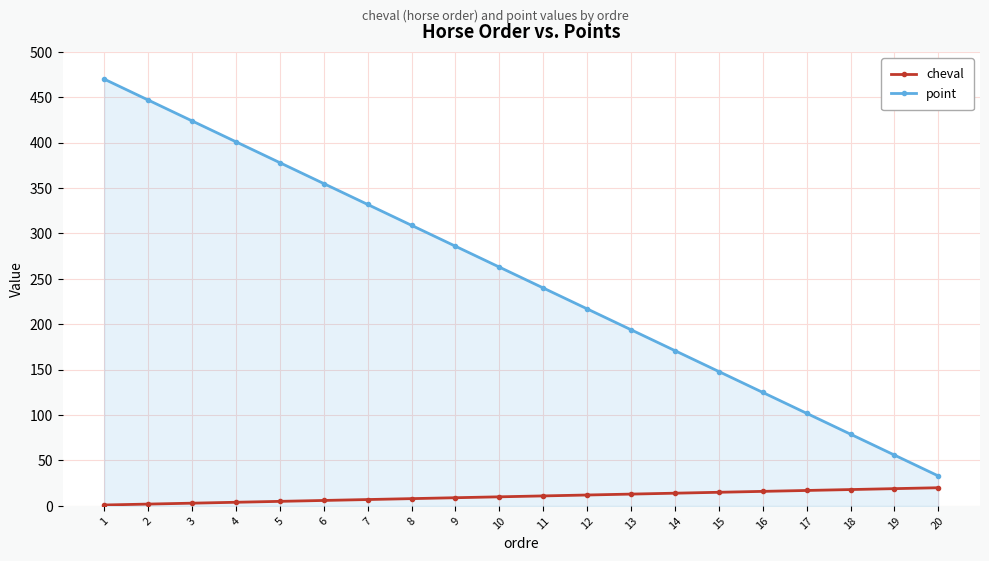

The value of point at 13 is 280. True or false?

False